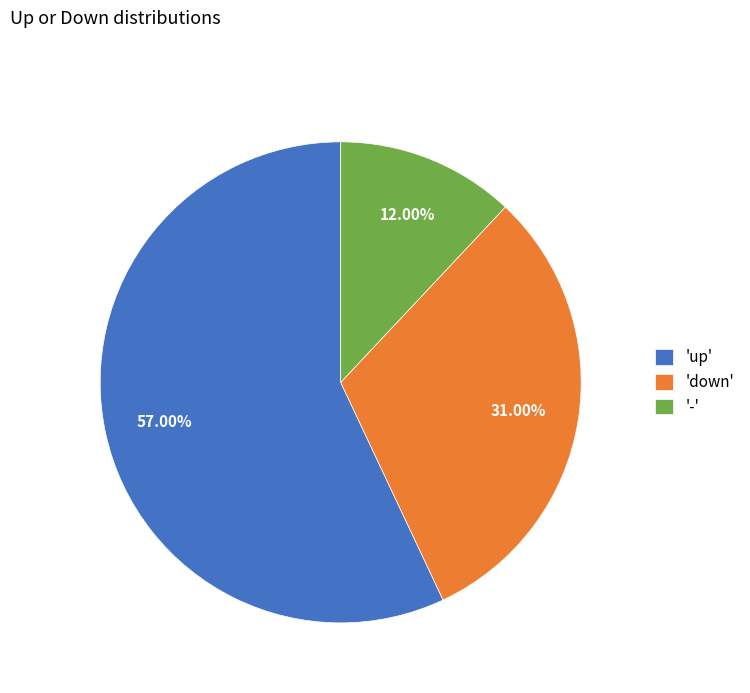

Rank the categories by value from highest to lowest.

'up', 'down', '-'